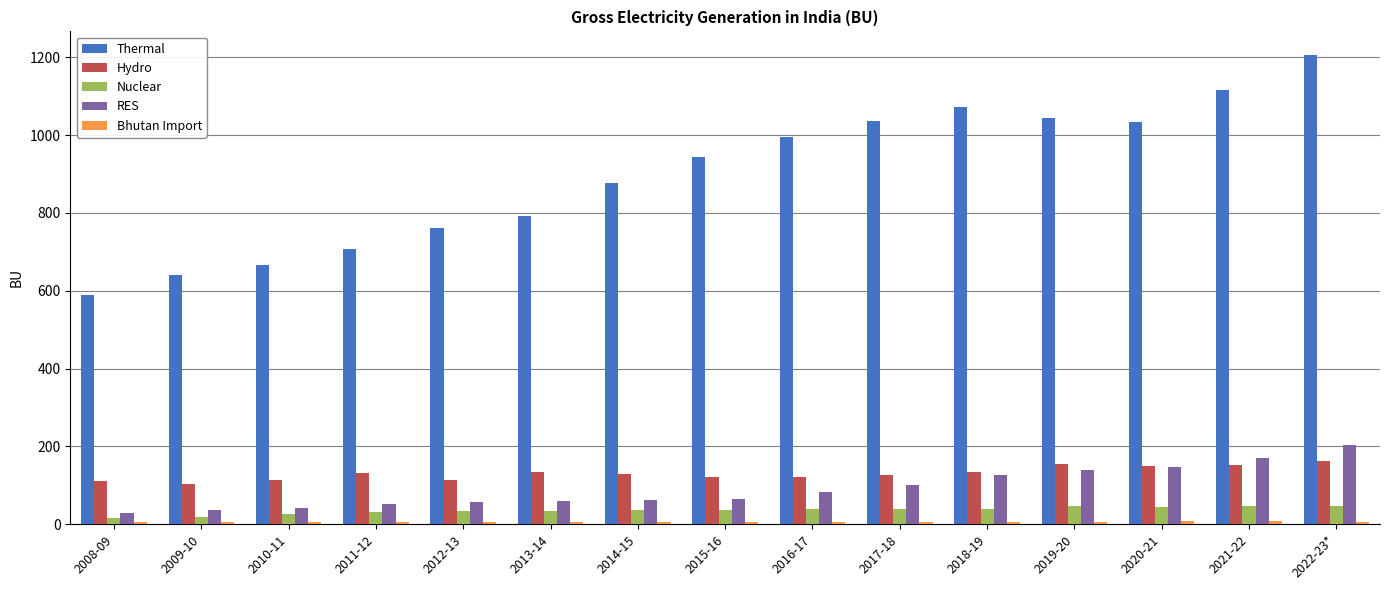

What is the difference between the maximum and minimum values in the Hydro series?

58.0